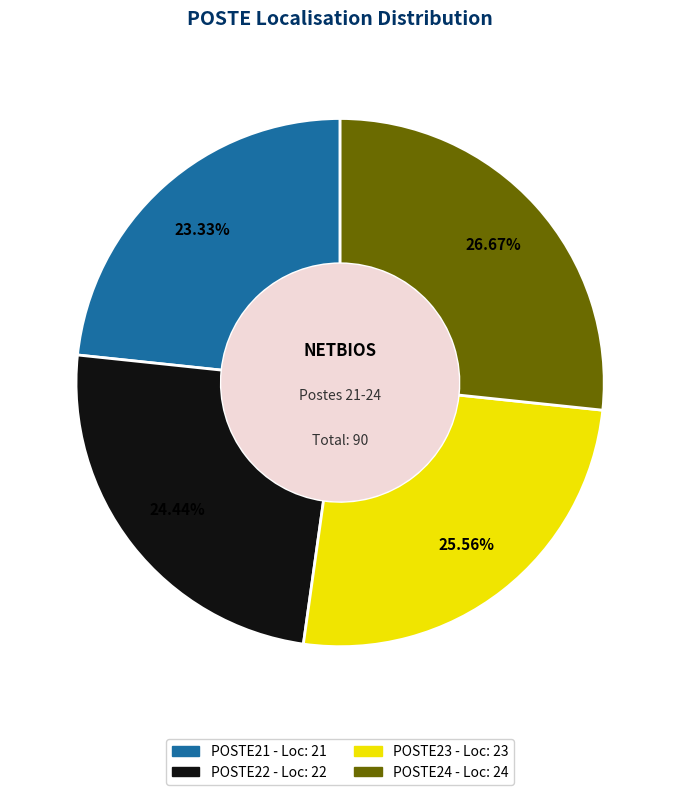

Which slice is the largest?

POSTE24